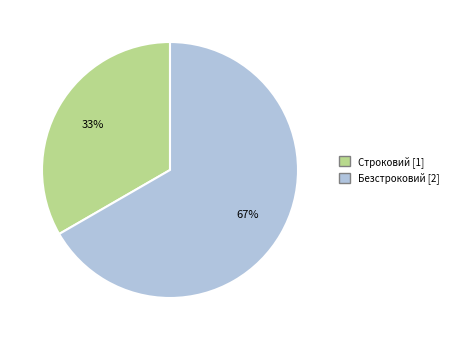

What is the ratio of the value at Строковий to the value at Безстроковий?

0.5